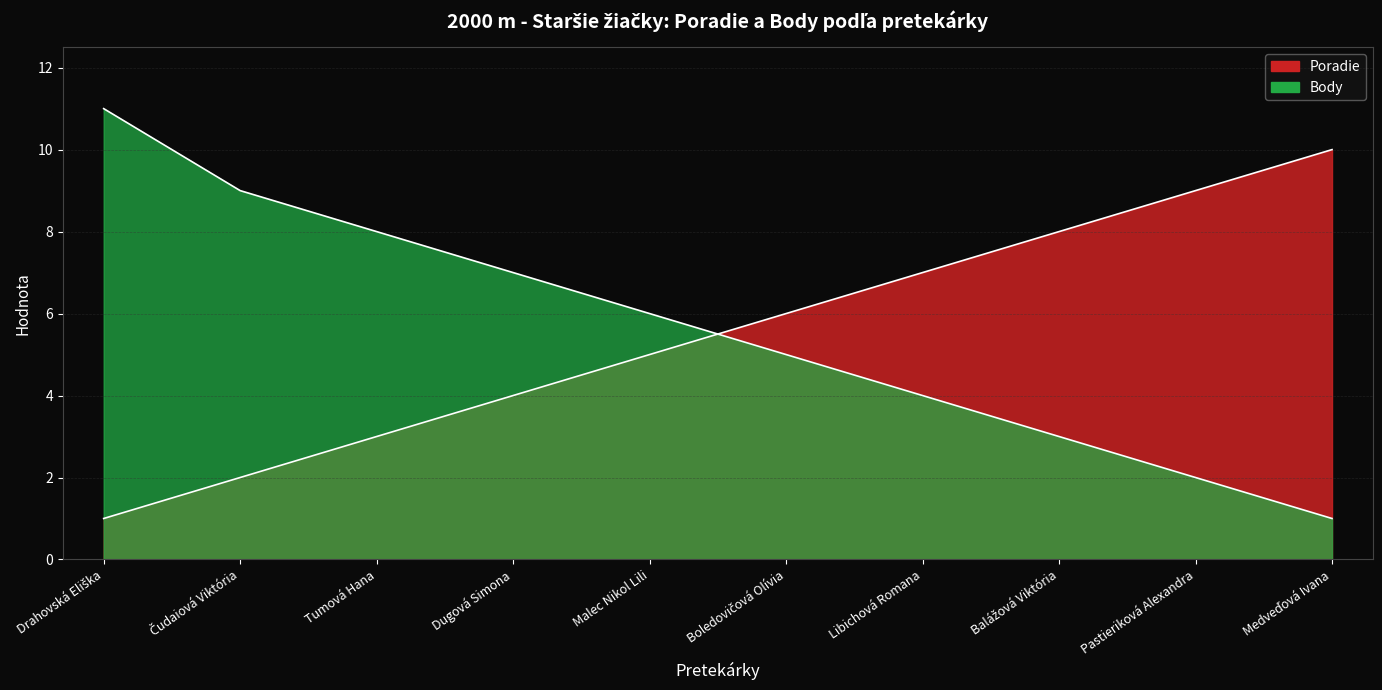

How many data points in Body are less than 6?

5